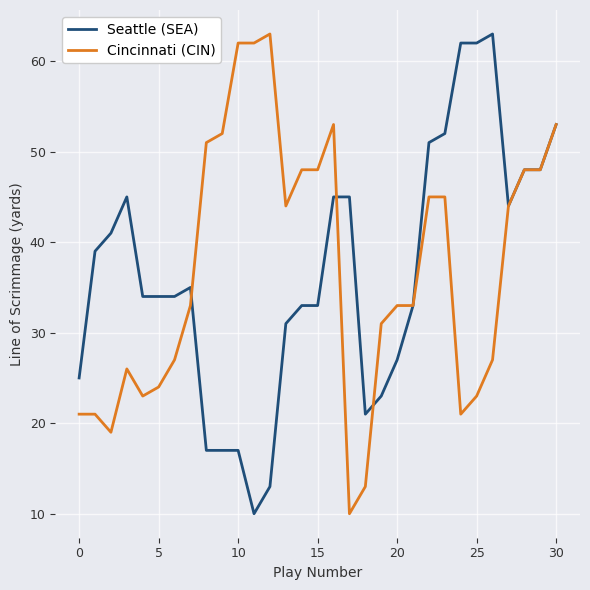

What is the maximum value for Cincinnati (CIN)?

63